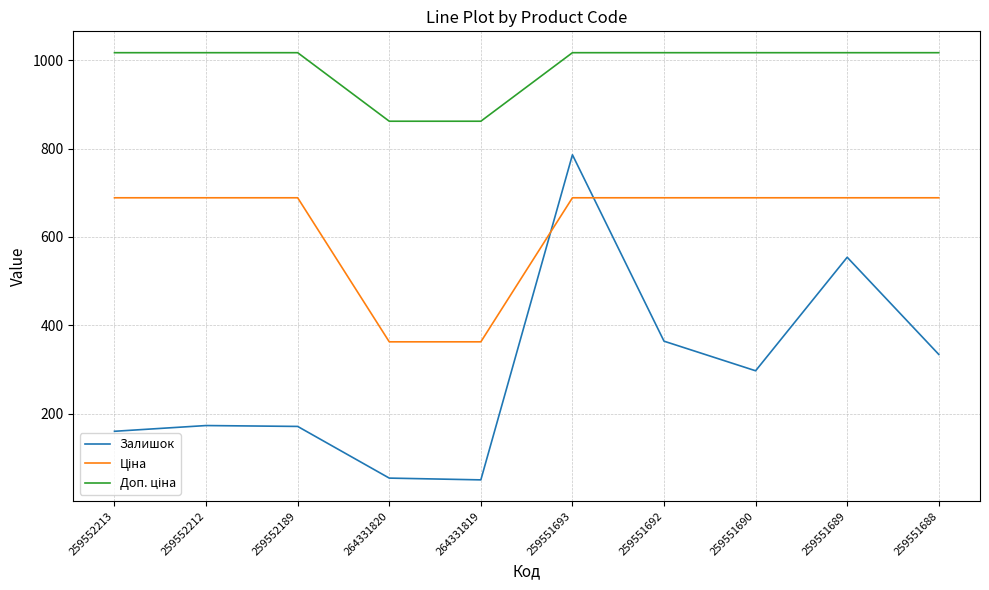

What position from the left is 259551690?

8